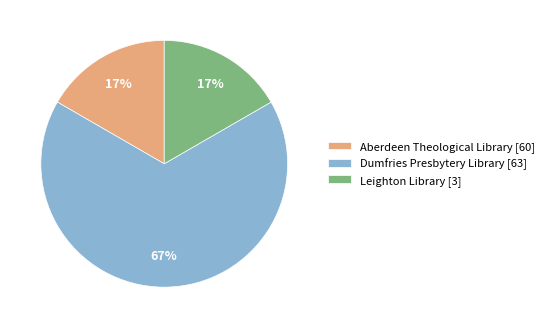

How many segments does this pie chart have?

3